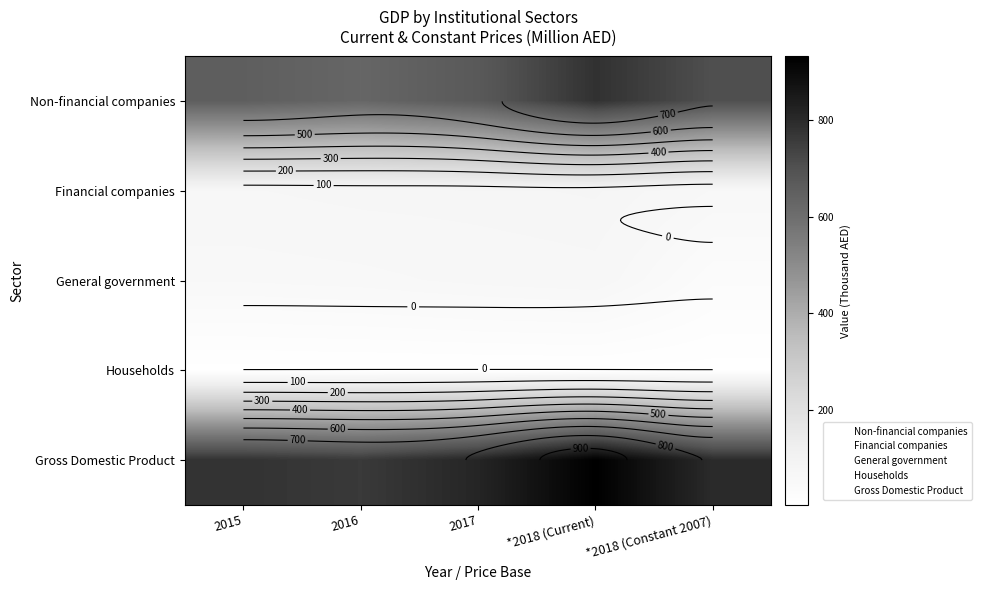

The value of Non-financial companies at *2018 (Current) is 246.6. True or false?

False